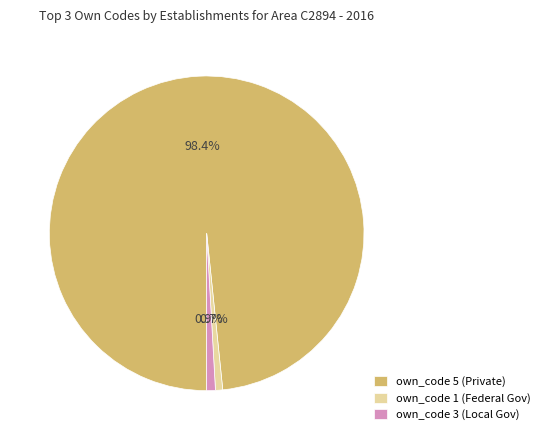

Do own_code 5 (Private) and own_code 1 (Federal Gov) together represent more than half of the pie?

Yes